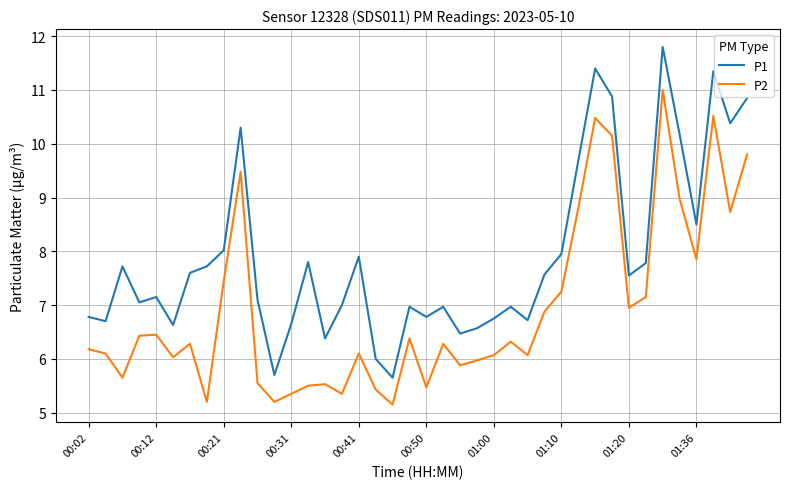

Is this an area chart (filled region under the line)?

No